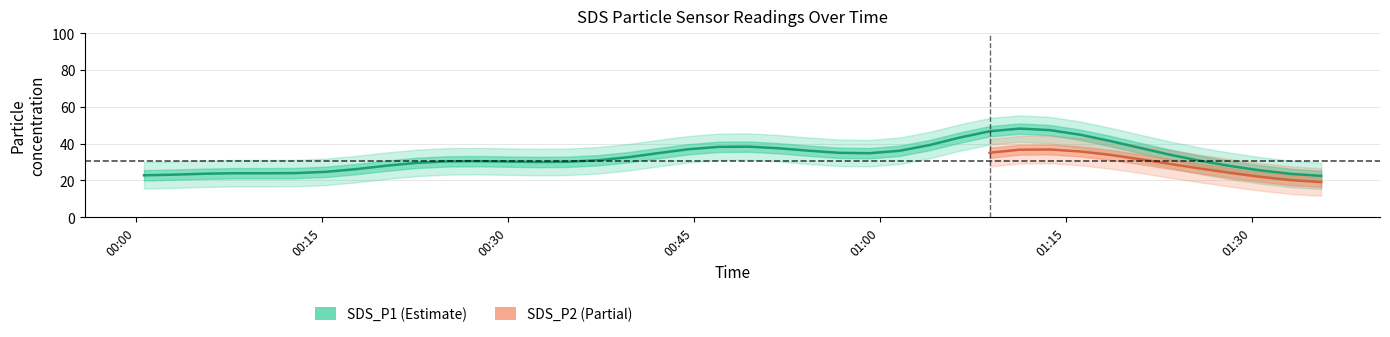

How many lines are shown in the chart?

2